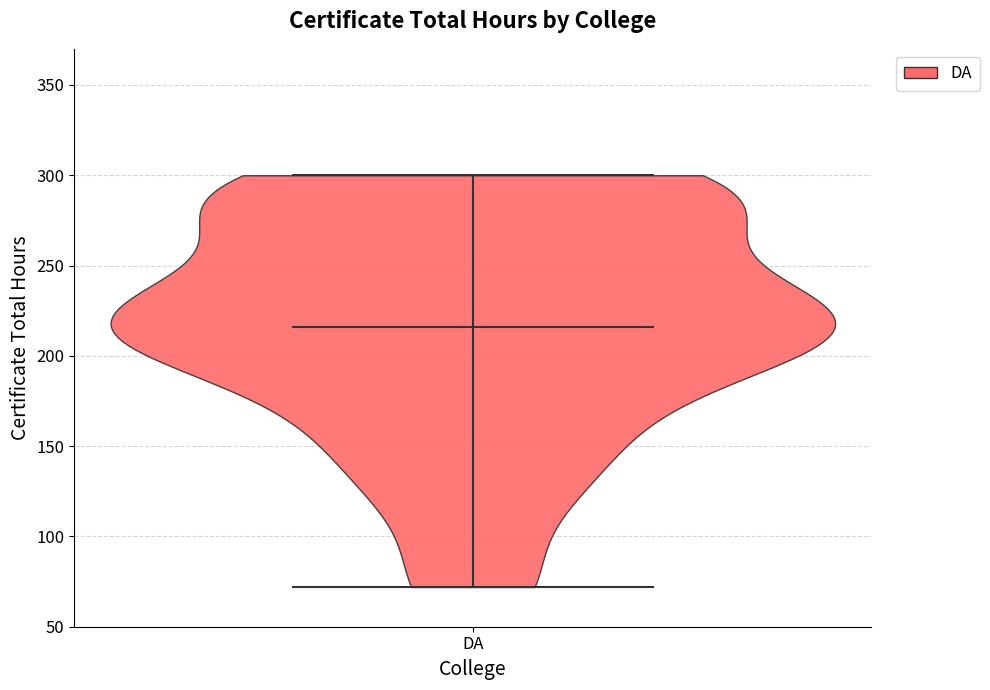

What is the highest point the violin for DA reaches on the y-axis? The values are not printed on the chart, so give them approximately, as read against the axis.

300